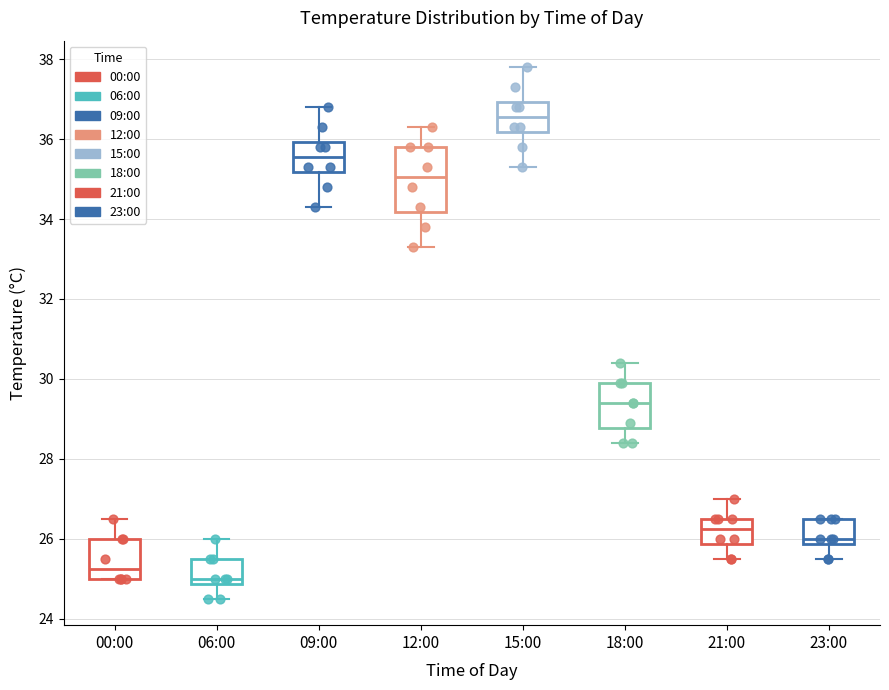

Reading left to right, read every box against the y-axis: the position of its median line, the range the box covers, and the ends of its whiskers. The values are not printed on the chart, so give them approximately, as read against the axis.

00:00: median 25.2, box 25.0 to 26.0, whiskers 25.0 to 26.6
06:00: median 25.0, box 24.8 to 25.6, whiskers 24.6 to 26.0
09:00: median 35.6, box 35.2 to 36.0, whiskers 34.4 to 36.8
12:00: median 35.0, box 34.2 to 35.8, whiskers 33.4 to 36.4
15:00: median 36.6, box 36.2 to 37.0, whiskers 35.4 to 37.8
18:00: median 29.4, box 28.8 to 30.0, whiskers 28.4 to 30.4
21:00: median 26.2, box 25.8 to 26.6, whiskers 25.6 to 27.0
23:00: median 26.0, box 25.8 to 26.6, whiskers 25.6 to 26.6